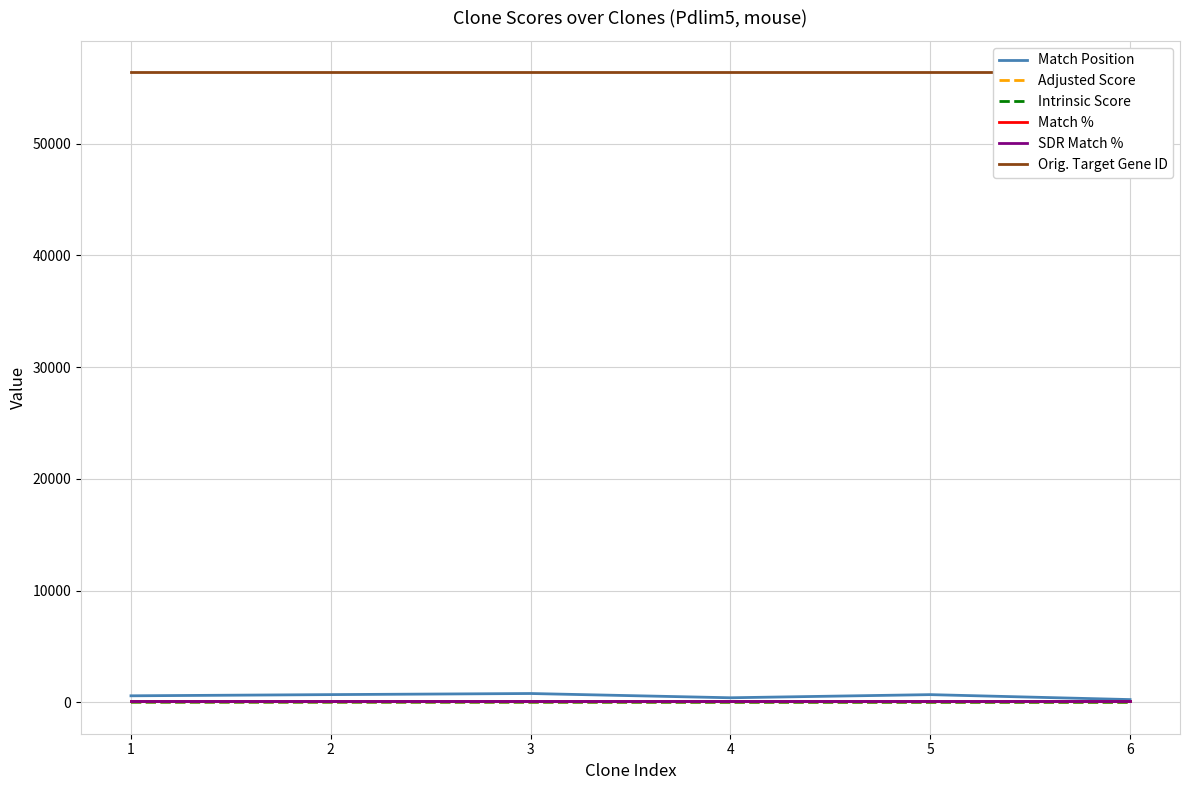

List the series in order of their peak value, highest first.

Orig. Target Gene ID, Match Position, Match %, SDR Match %, Adjusted Score, Intrinsic Score